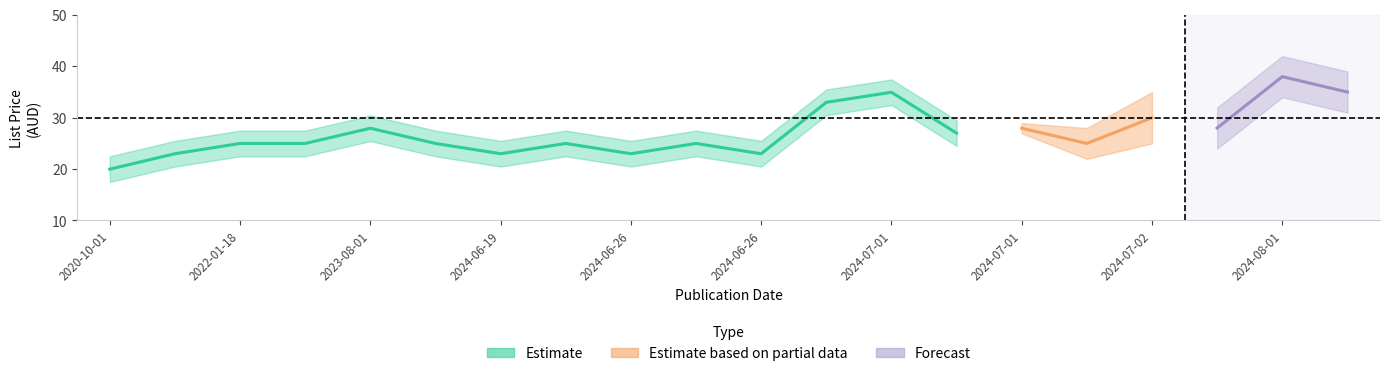

True or false: List (AUD) has a value of 23.0 at 2021-09-15.

True